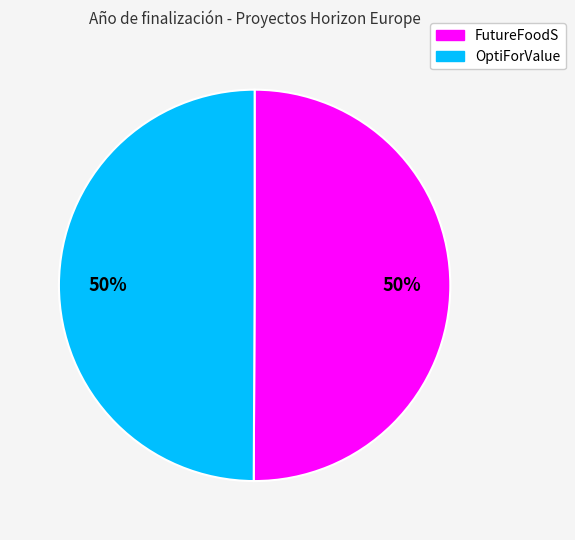

Is it true that FutureFoodS is 44% of the pie?

False